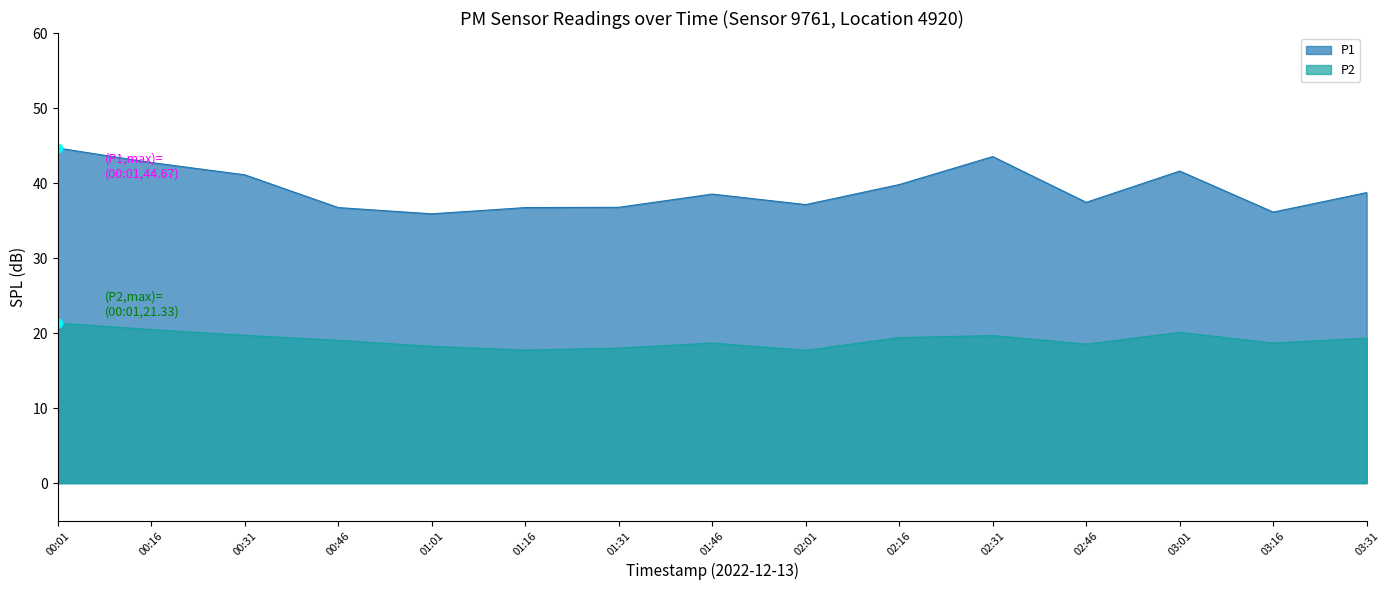

Reading left to right, transcribe all the data shown in this chart.

P1: 44.7	42.7	41.1	36.7	35.9	36.7	36.8	38.5	37.1	39.8	43.5	37.4	41.6	36.1	38.7
P2: 21.3	20.5	19.7	19.0	18.2	17.7	18.0	18.7	17.7	19.4	19.7	18.5	20.1	18.7	19.3